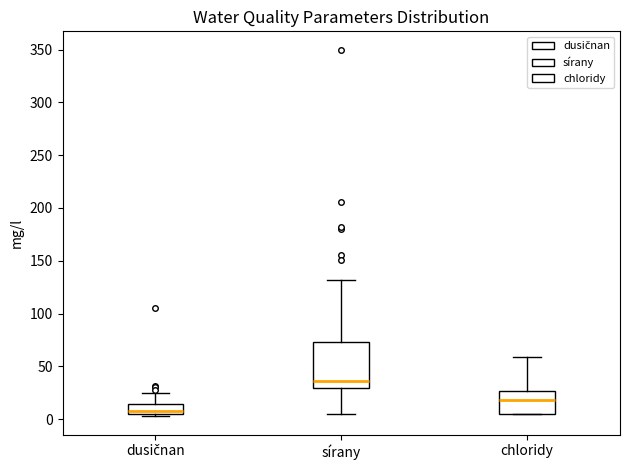

Where does the lower whisker of the box for sírany end on the y-axis? The values are not printed on the chart, so give them approximately, as read against the axis.

5